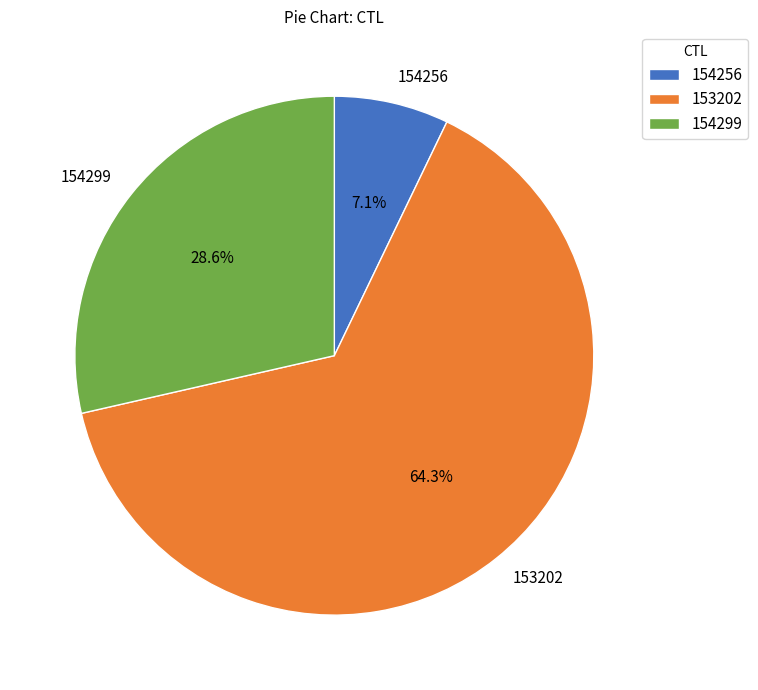

Rank the categories by value from highest to lowest.

153202, 154299, 154256